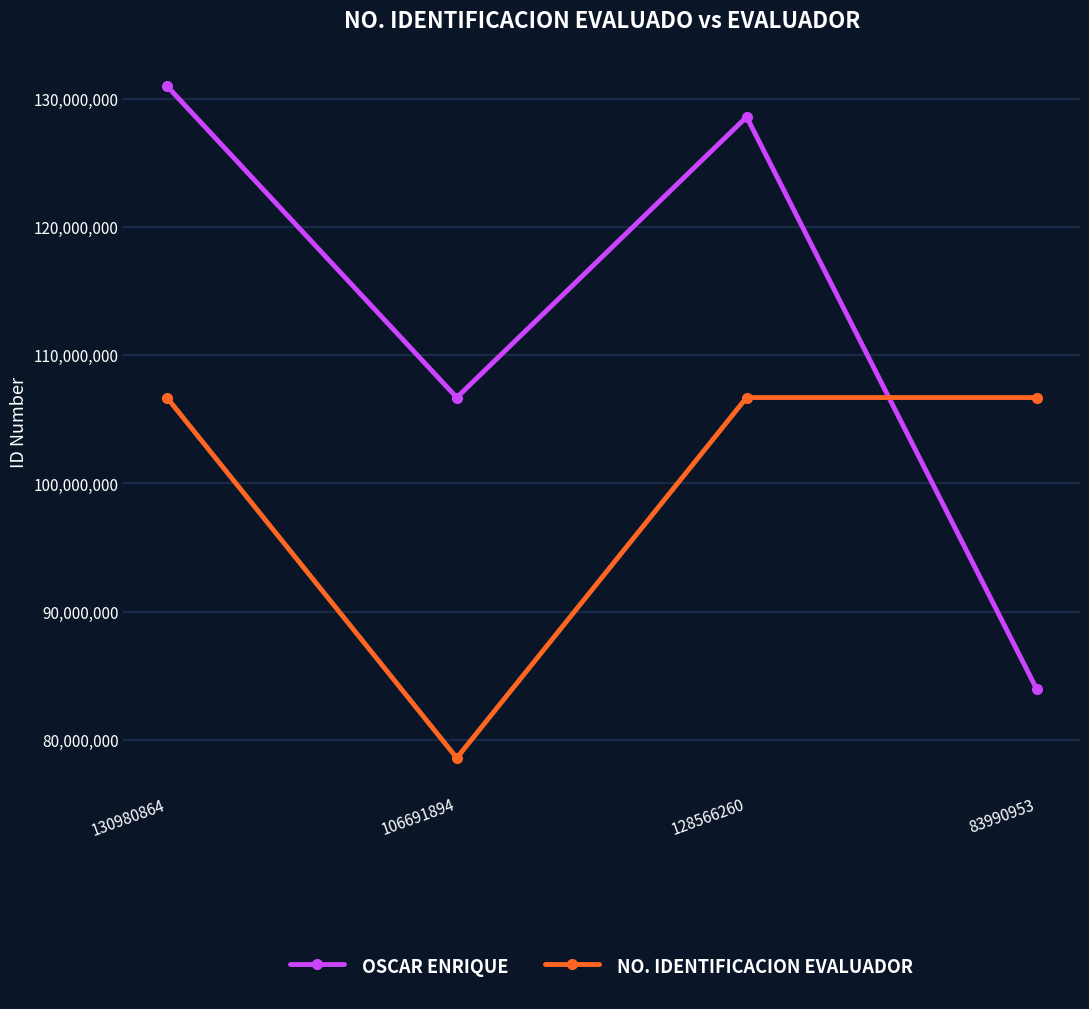

How many data points in NO. IDENTIFICACION EVALUADOR are less than 106691894?

1